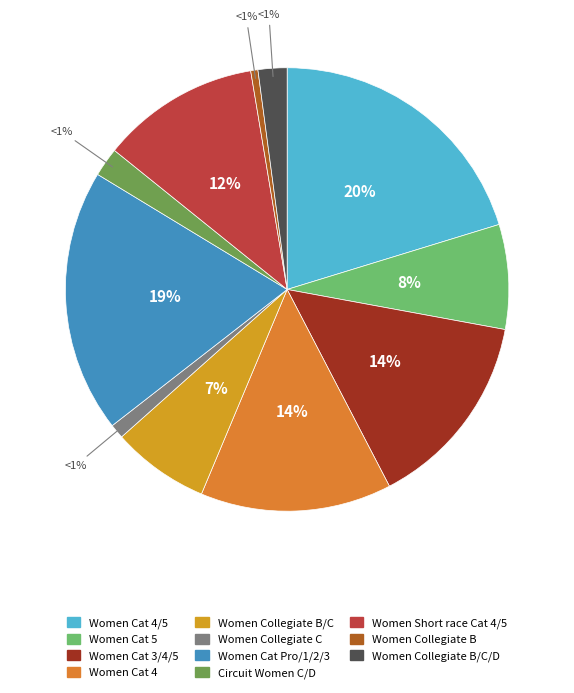

What is the largest slice in the pie chart?

Women Cat 4/5